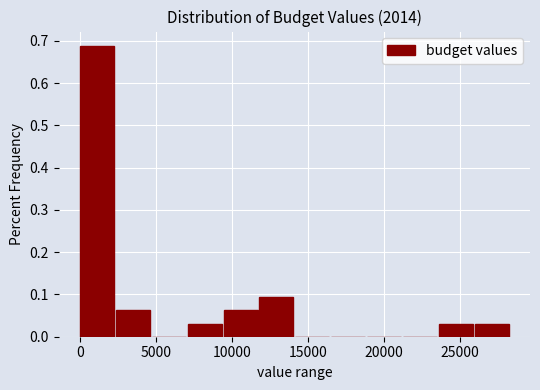

Reading left to right, transcribe this chart: for each bar, give the range it covers on the x-axis and its height. Neither the bar edges nor the heights are printed on the chart, so give them approximately, as read against the axes.

0 to 2500: 0.69
2500 to 4500: 0.06
4500 to 7000: 0
7000 to 9500: 0.03
9500 to 12000: 0.06
12000 to 14000: 0.09
14000 to 16500: 0
16500 to 19000: 0
19000 to 21000: 0
21000 to 23500: 0
23500 to 26000: 0.03
26000 to 28500: 0.03